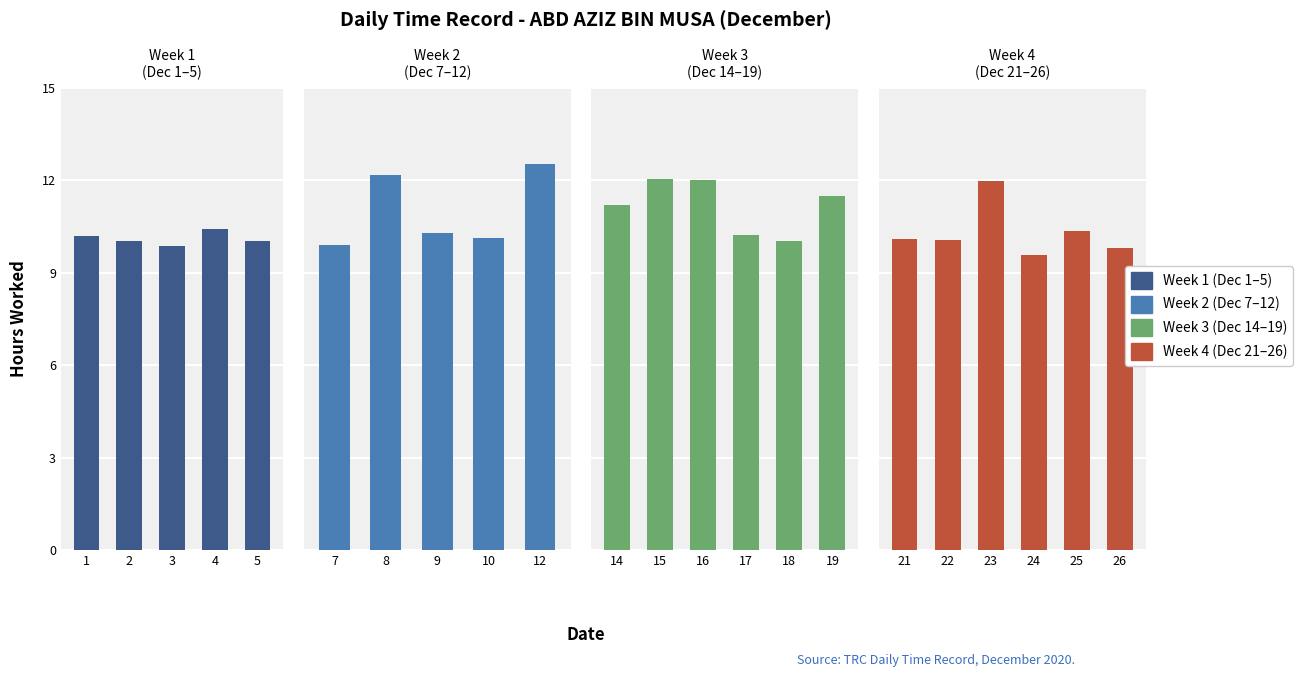

What is the label of the 18th bar from the left?

22-Tue